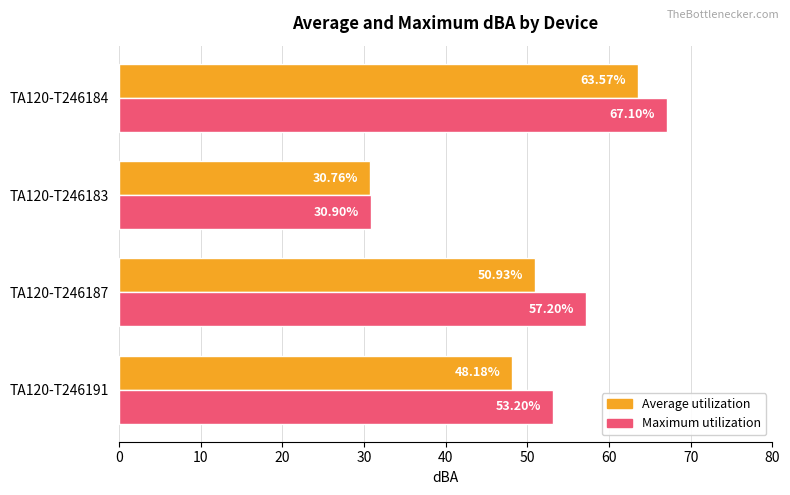

Between TA120-T246187 and TA120-T246183, which series saw the biggest shift?

Maximum utilization